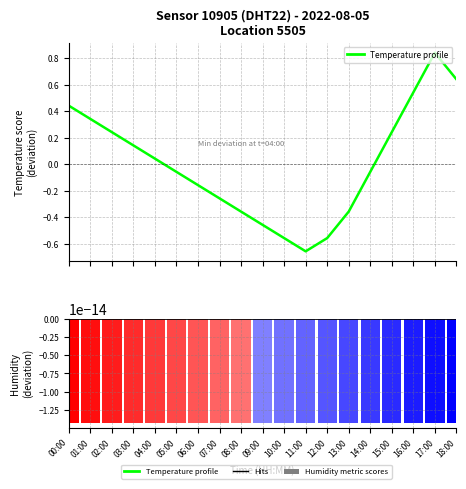

At which category is the sum across all series the highest?

17:00